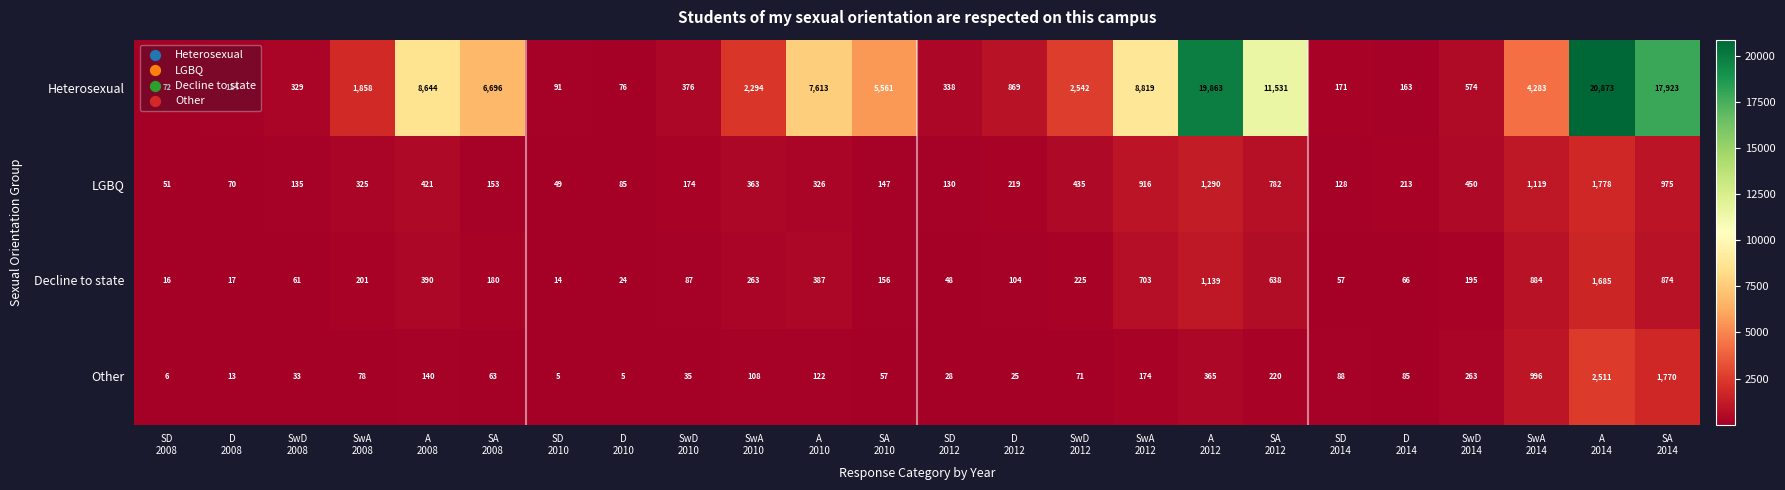

What is the average value of the Decline to state series?

351